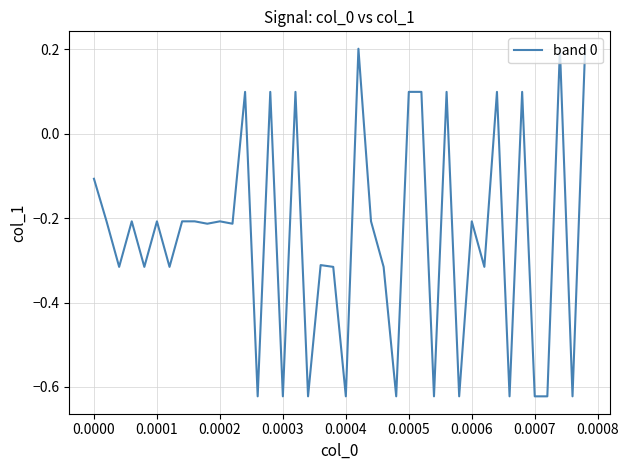

How many lines are shown in the chart?

1